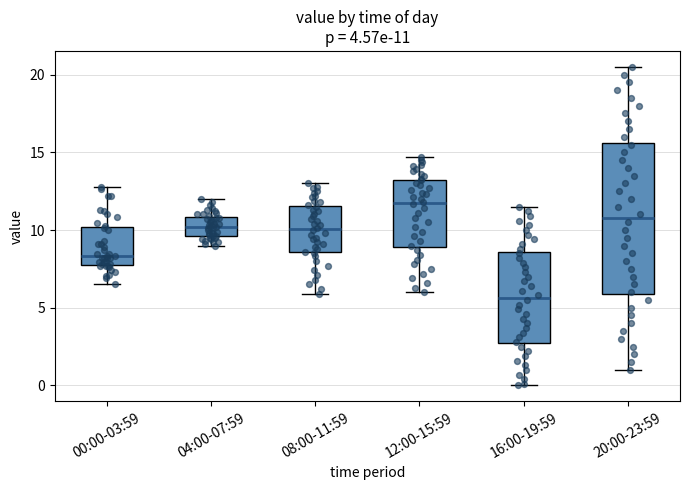

Which box's median line is the highest?

12:00-15:59